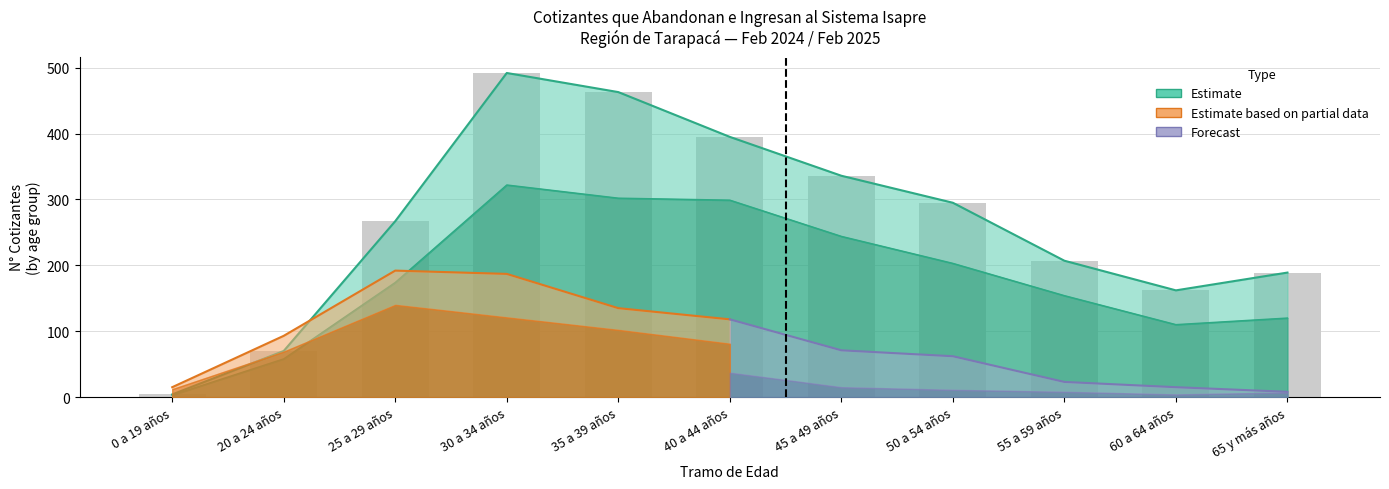

Is the value of Ingresa - Masculino at 55 a 59 años greater than the value of Abandona - Femenino at 30 a 34 años?

No